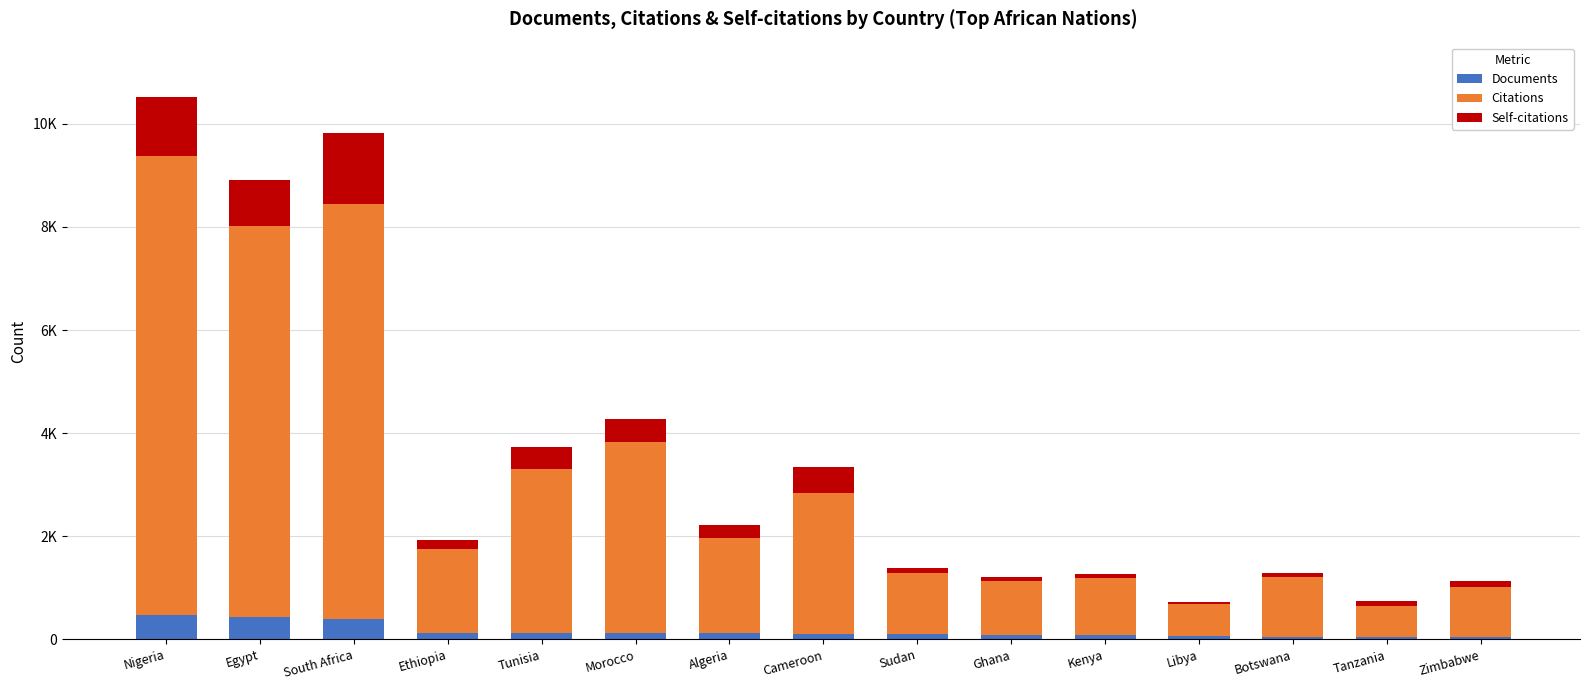

Does the chart contain stacked bars?

Yes